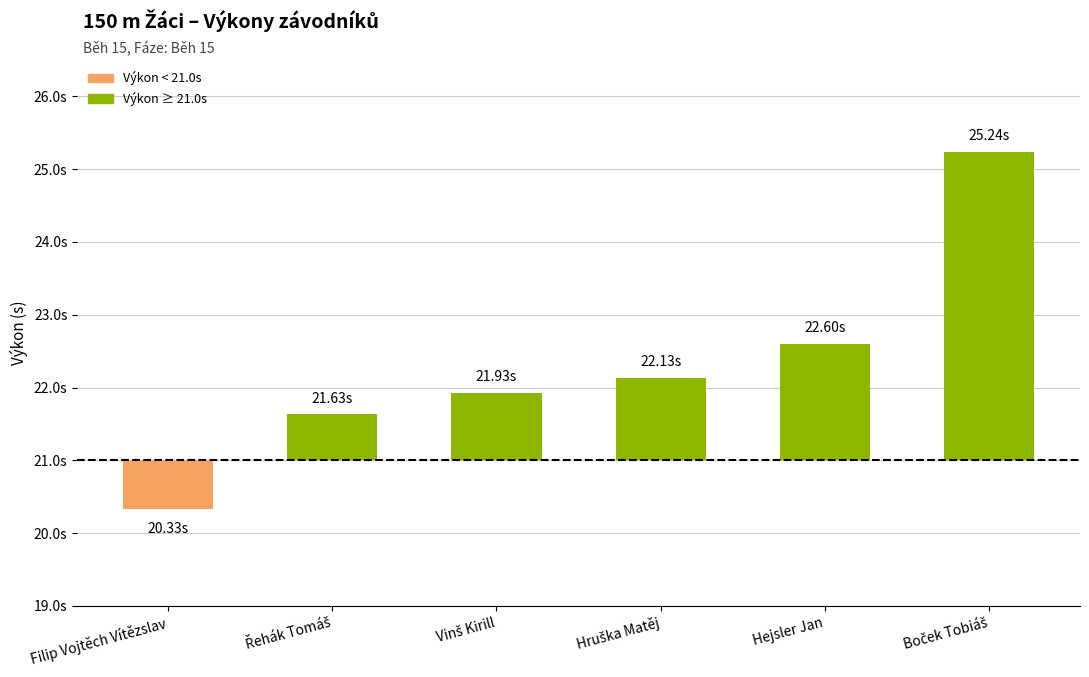

How many bars are there in total?

6